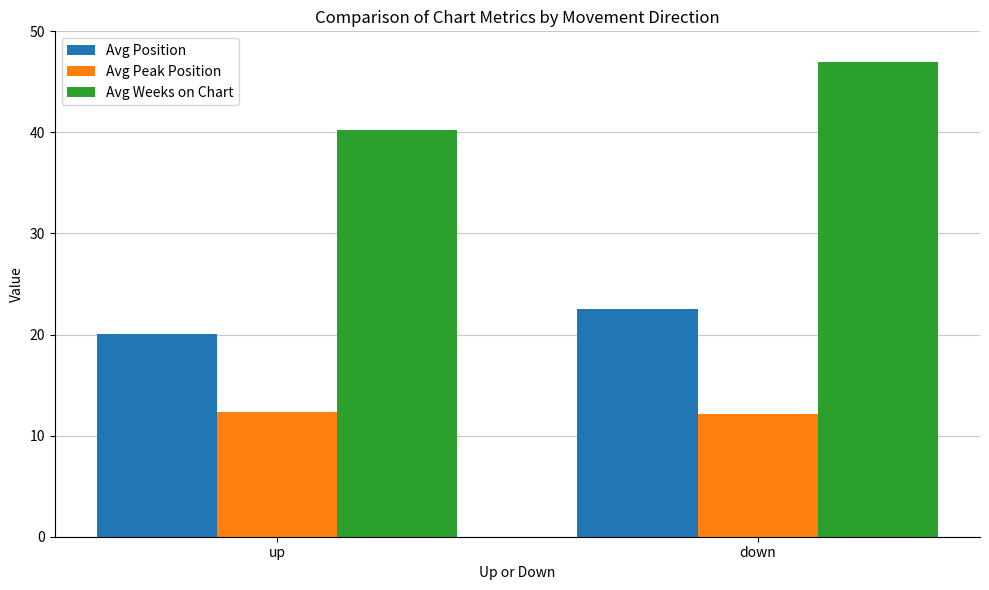

What is the difference between the highest and lowest values at down?

34.9